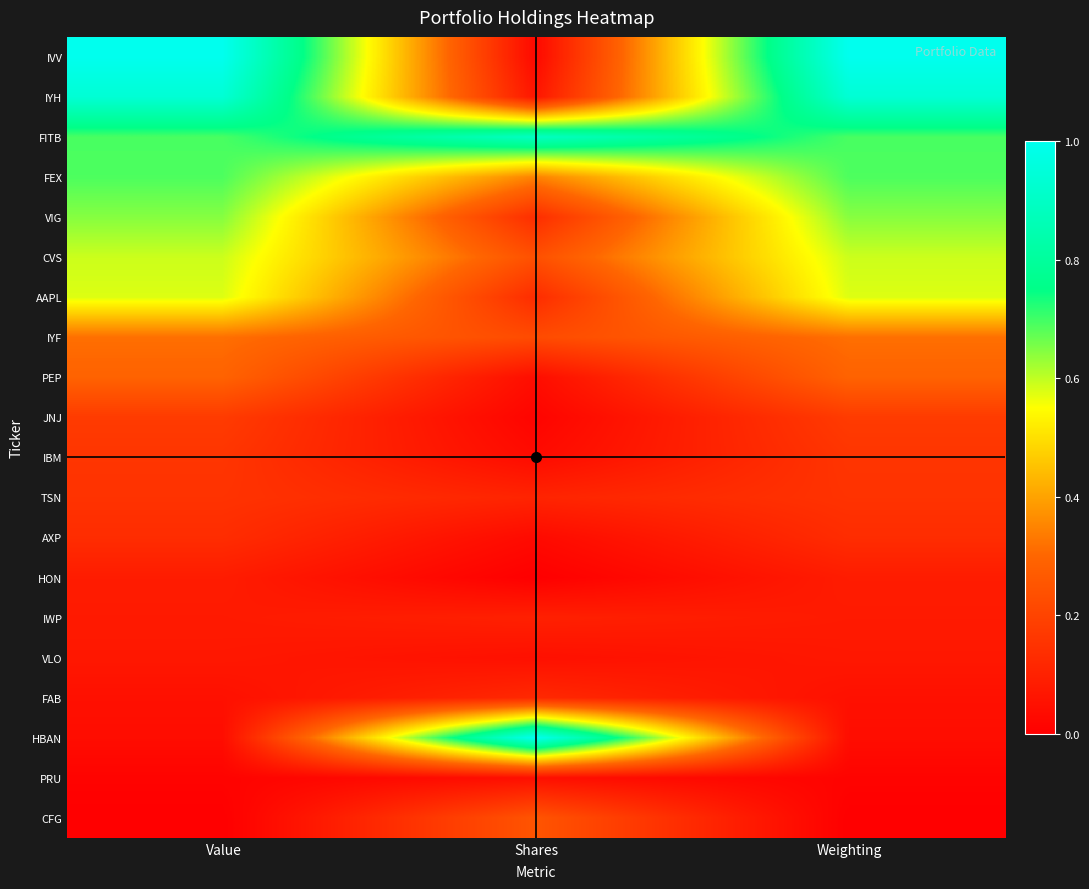

Which category has the lowest value across all series?

Shares